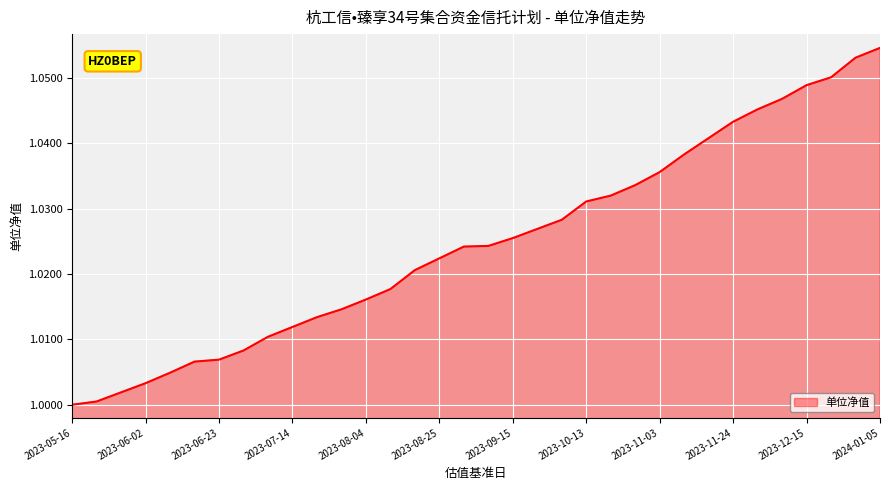

Does the chart have visible grid lines?

Yes